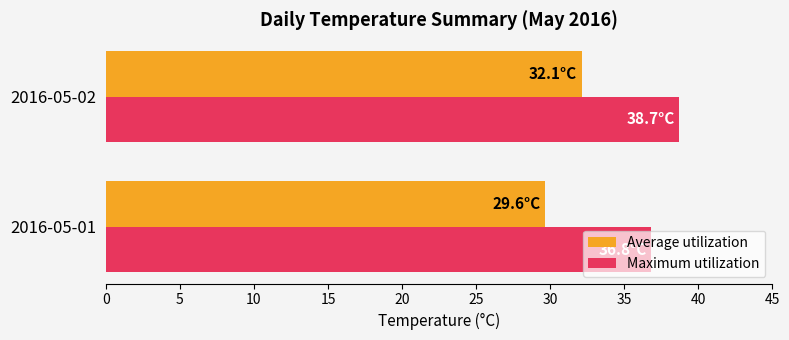

What value does the Maximum utilization series have at 2016-05-01?

36.8